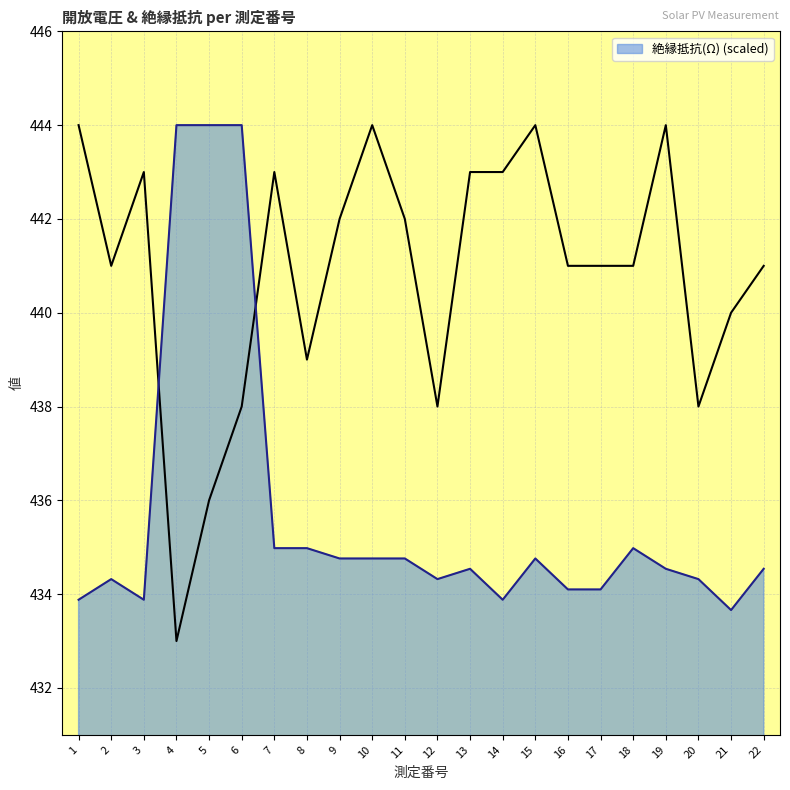

What is the lowest value of the 絶縁抵抗(Ω) (scaled) series?

433.7